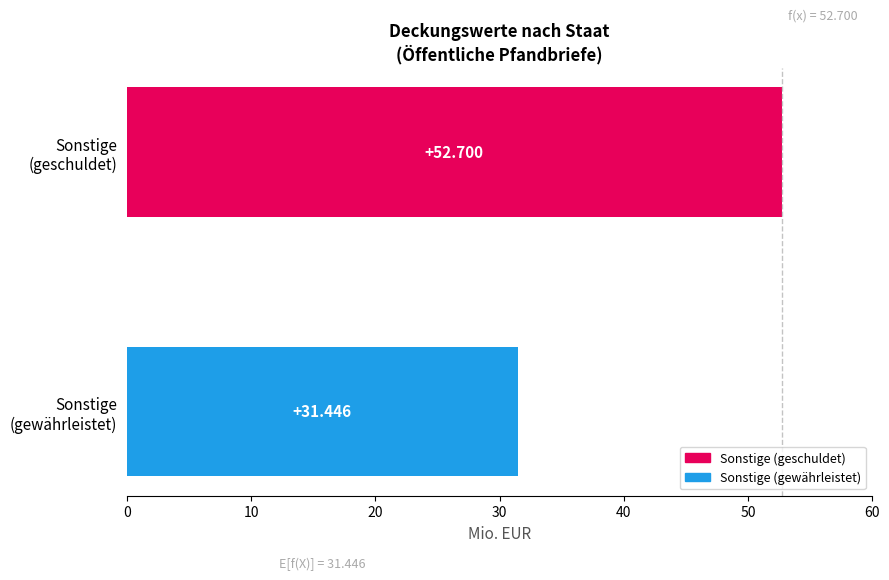

How many categories are shown in the chart?

2